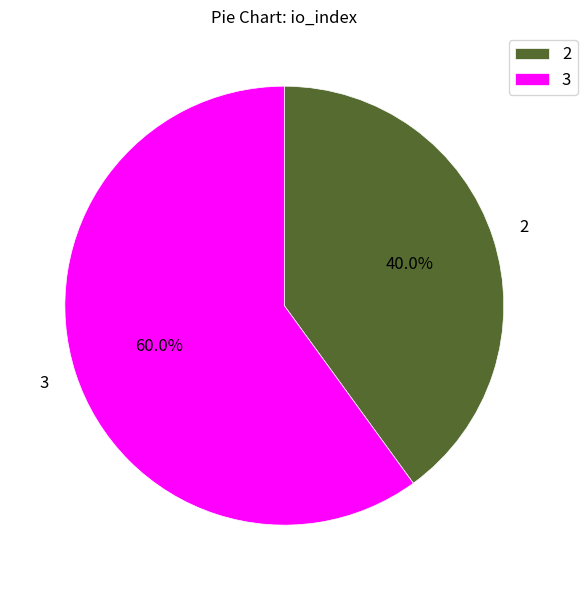

Which has a higher value, 3 or 2?

3